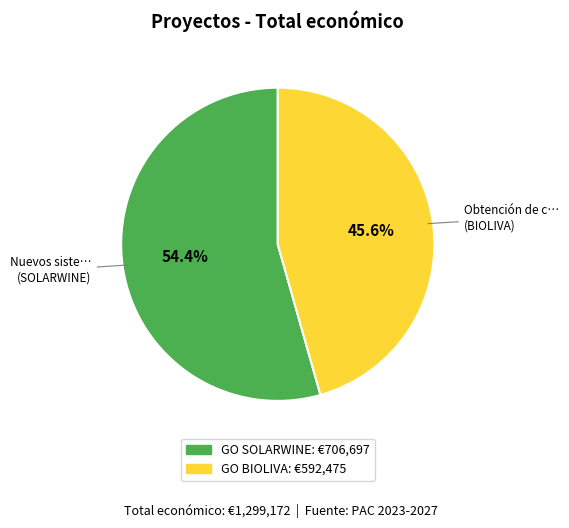

Rank the categories by value from lowest to highest.

GO BIOLIVA, GO SOLARWINE